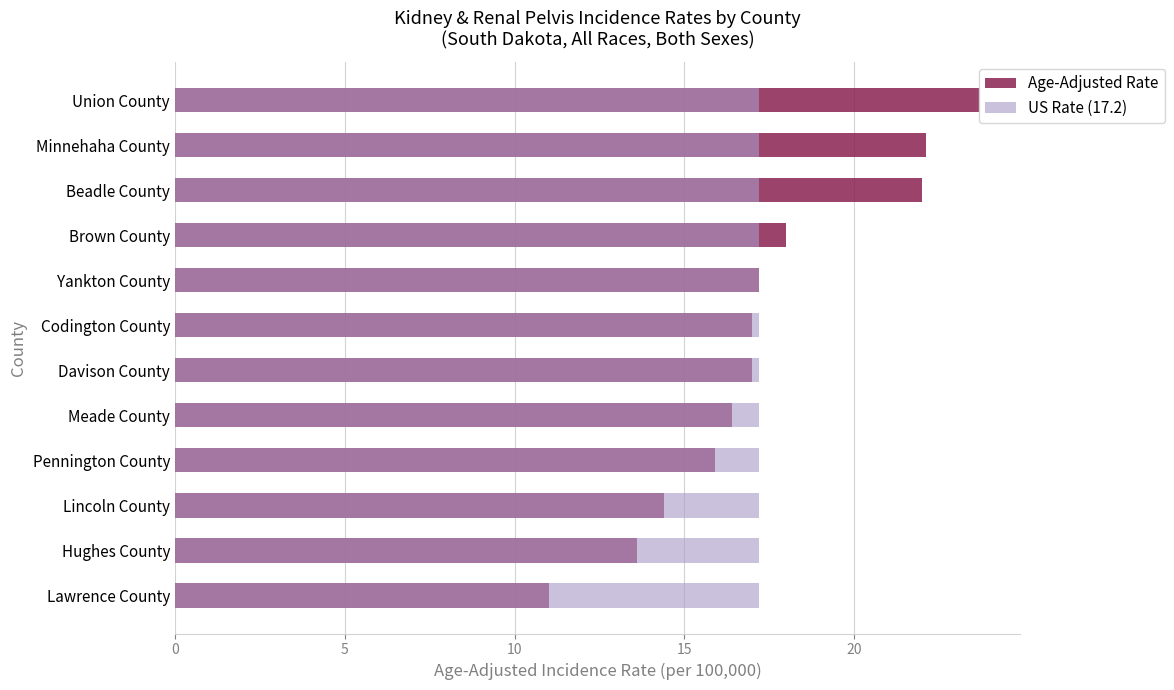

Between 0 and 10, which series saw the biggest shift?

Age-Adjusted Rate